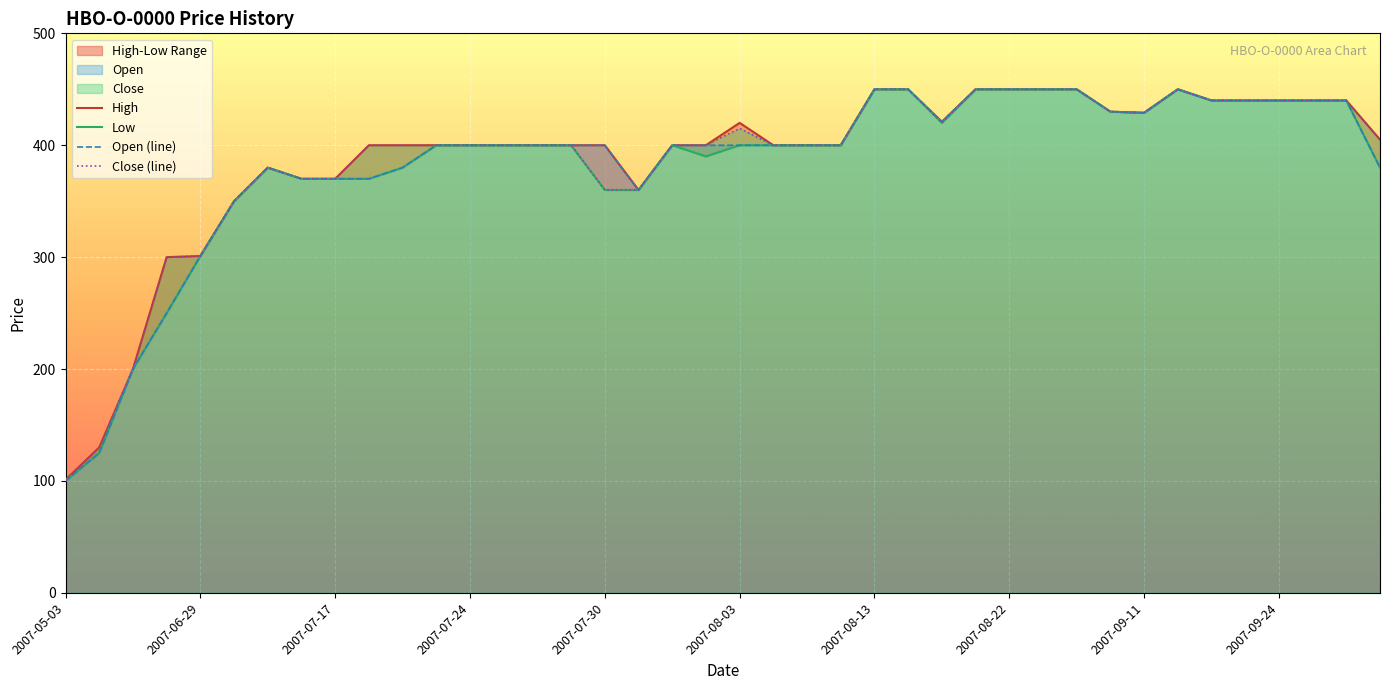

What is the difference between the maximum and minimum values in the Low series?

350